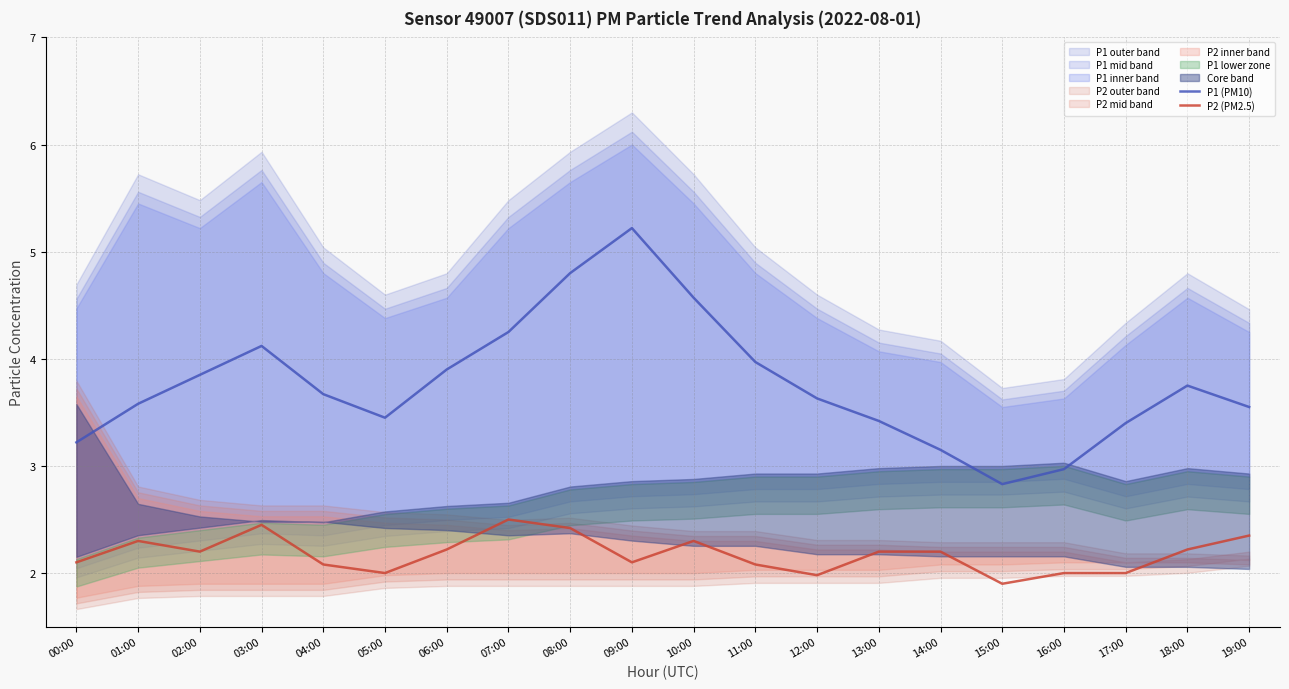

In P1 (PM10), how many points are lower than both neighbors (excluding endpoints)?

2